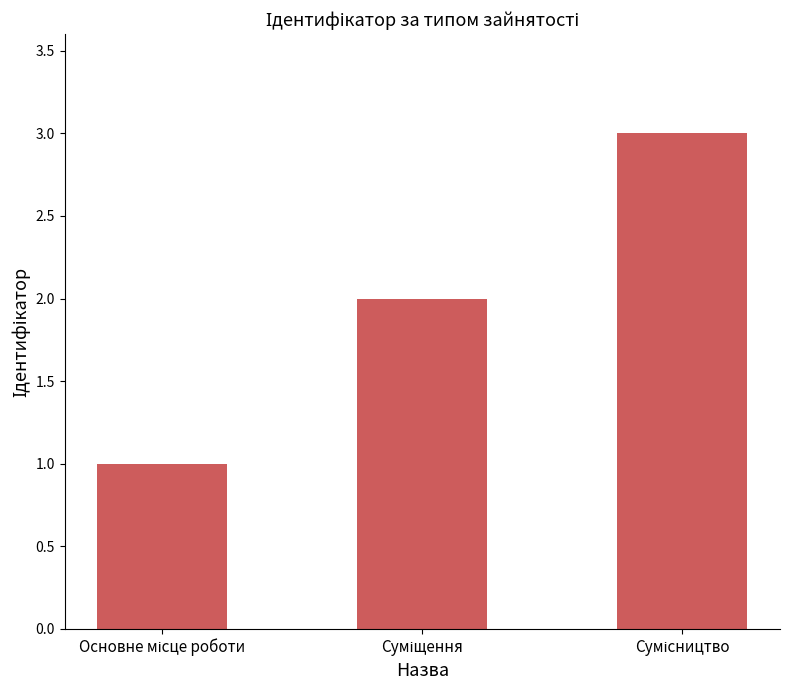

What is the greatest value displayed?

3